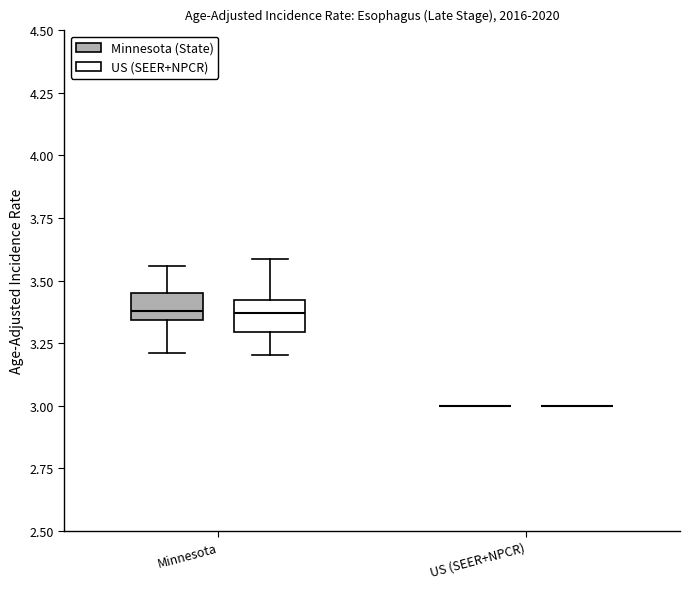

Reading left to right, read every box against the y-axis: the position of its median line, the range the box covers, and the ends of its whiskers. The values are not printed on the chart, so give them approximately, as read against the axis.

Minnesota (Minnesota (State)): median 3.40, box 3.35 to 3.45, whiskers 3.20 to 3.55
Minnesota (US (SEER+NPCR)): median 3.35, box 3.30 to 3.40, whiskers 3.20 to 3.60
US (SEER+NPCR) (Minnesota (State)): box collapsed to a line at 3.00, whiskers 3.00 to 3.00
US (SEER+NPCR) (US (SEER+NPCR)): box collapsed to a line at 3.00, whiskers 3.00 to 3.00